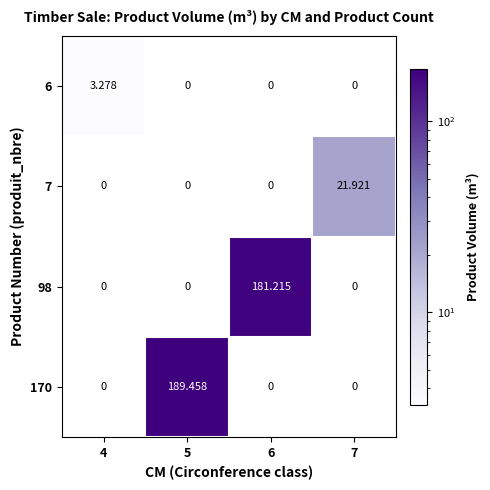

Is the value of 170 at 6 greater than the value of 98 at 6?

No